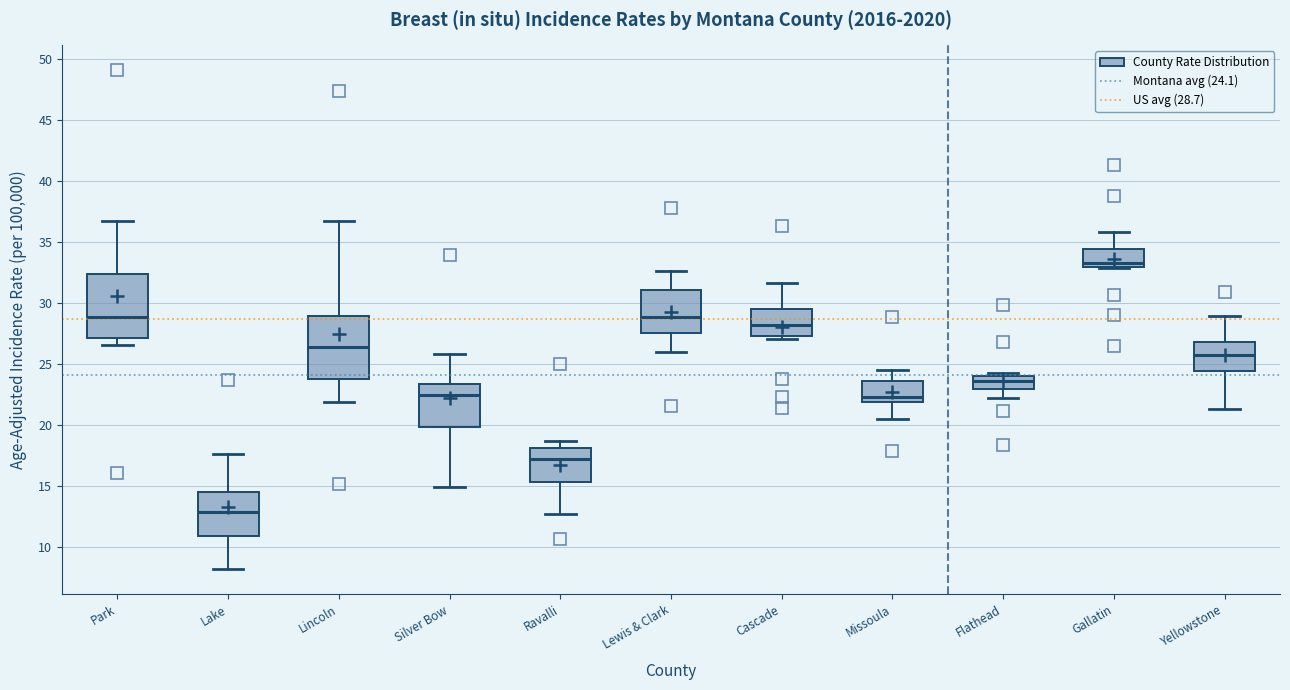

Where does the upper whisker of the box for Cascade end on the y-axis? The values are not printed on the chart, so give them approximately, as read against the axis.

31.5